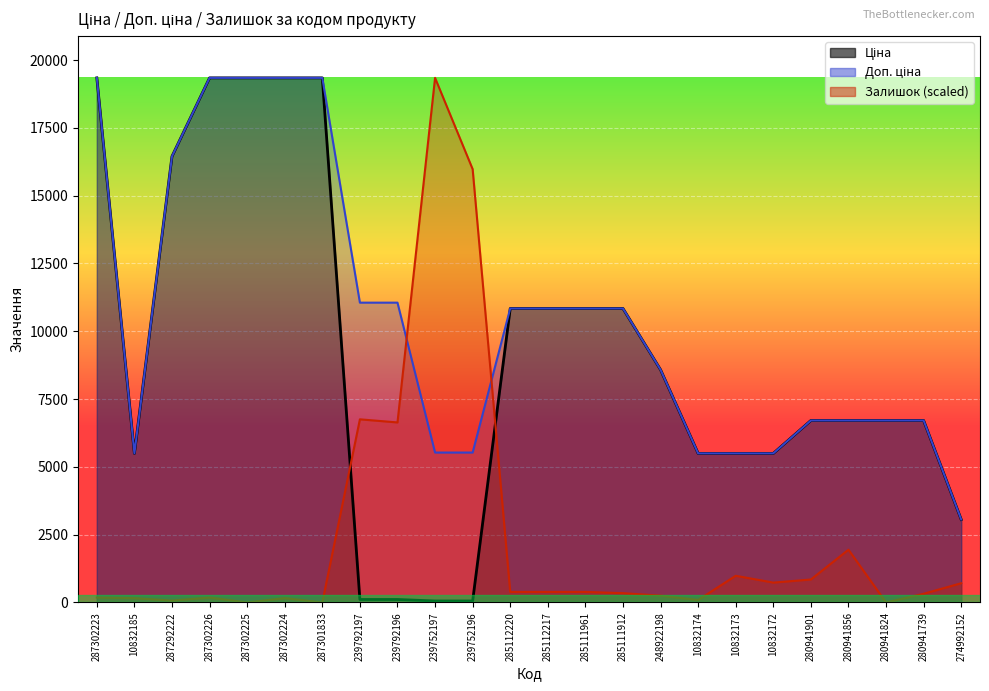

Is the value of Ціна at 239752196 greater than the value of Залишок at 239752197?

No